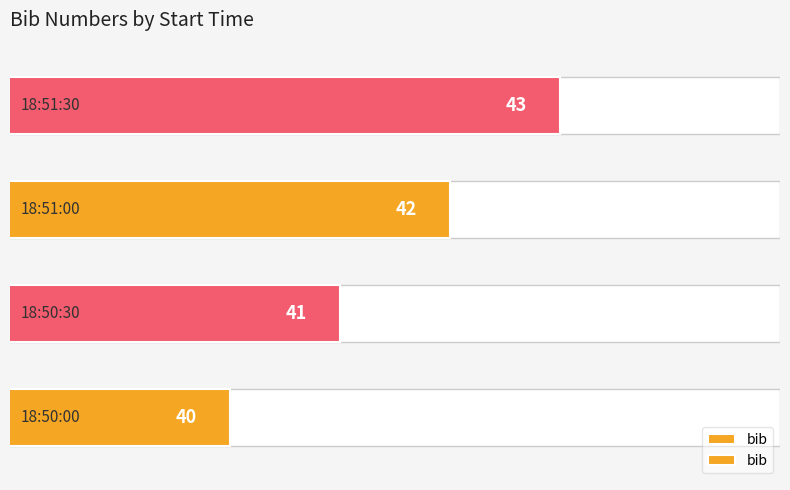

Rank the categories by value from lowest to highest.

0, 1, 2, 3